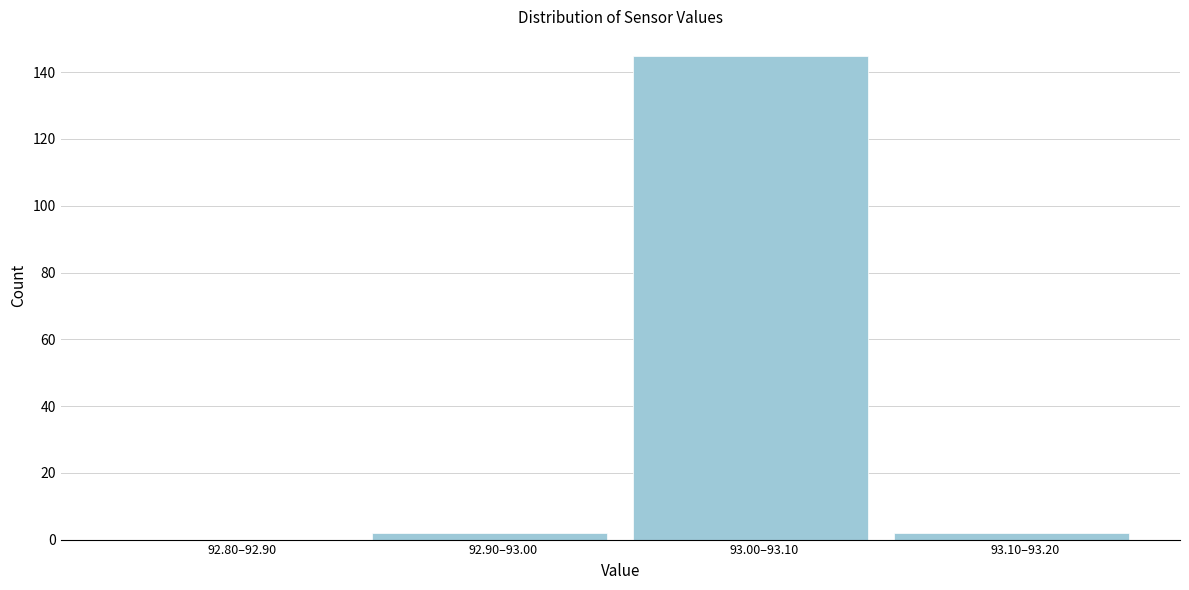

Reading right to left, list all the values displayed in this chart.

93.10–93.20=2	93.00–93.10=145	92.90–93.00=2	92.80–92.90=0